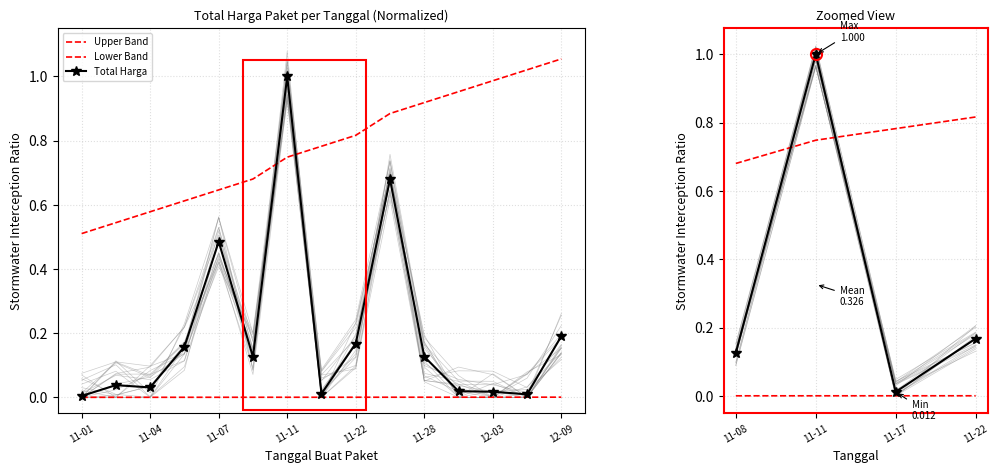

What is the total value across all series at 11-22?

1.0